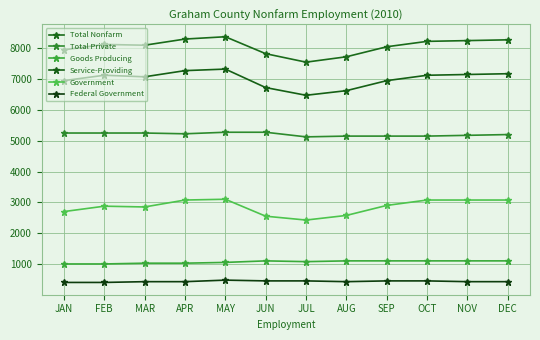

What is the label of the 3rd point from the left?

MAR